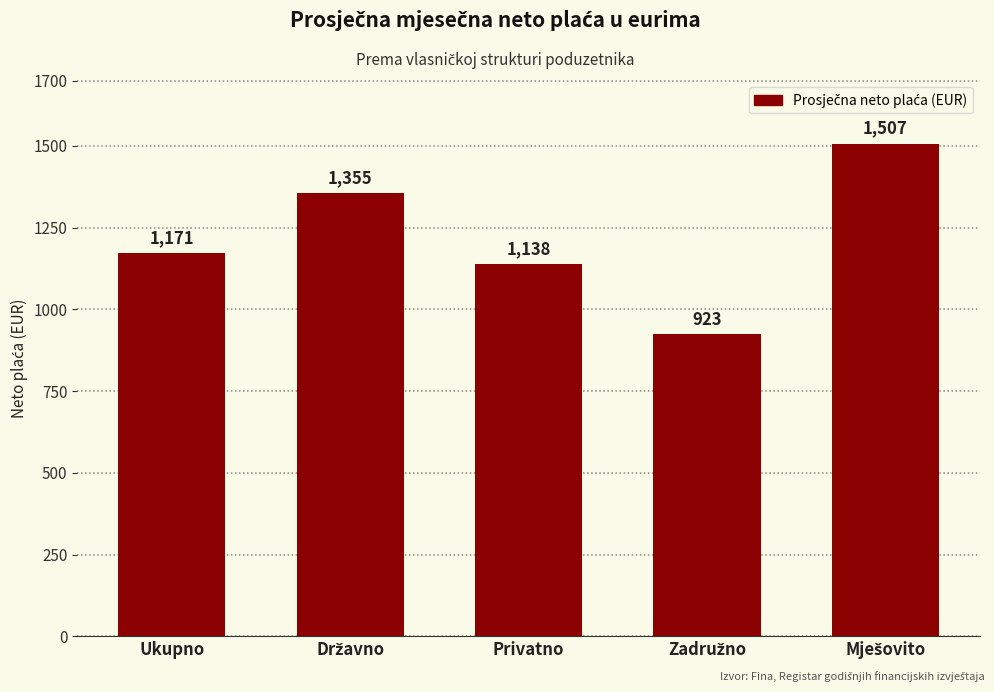

Are the bars horizontal?

No